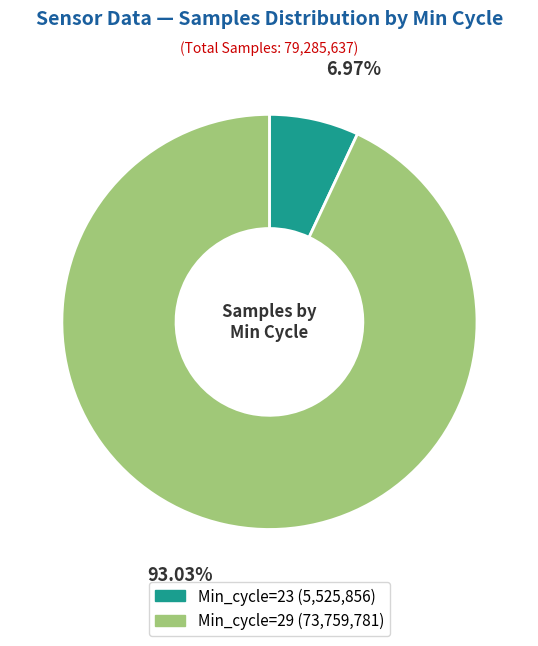

Does any single category account for the majority?

Yes